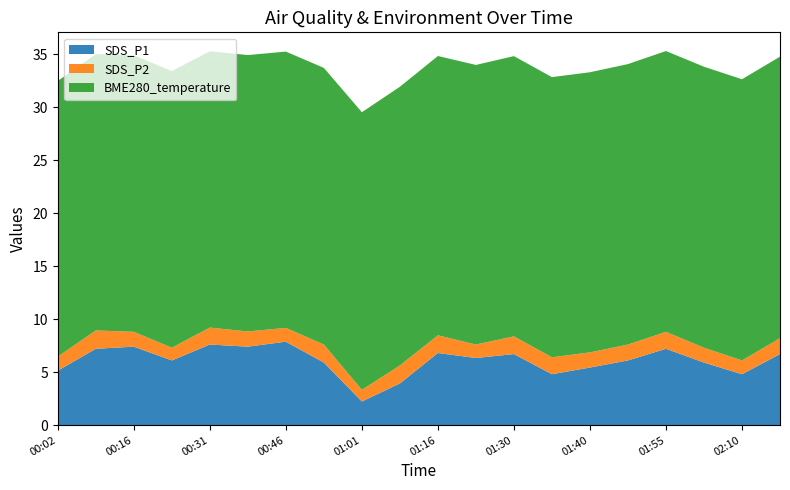

Reading right to left, list all the values displayed in this chart.

SDS_P1: 6.7	4.8	5.9	7.2	6.1	5.4	4.8	6.7	6.3	6.8	3.9	2.2	5.9	7.9	7.4	7.6	6.1	7.4	7.2	5.1
SDS_P2: 1.5	1.3	1.4	1.6	1.5	1.4	1.6	1.7	1.3	1.7	1.7	1.1	1.7	1.3	1.4	1.6	1.2	1.4	1.7	1.3
BME280_temperature: 26.6	26.5	26.5	26.5	26.4	26.4	26.4	26.4	26.4	26.3	26.3	26.2	26.1	26.1	26.1	26.1	26.1	26.1	26.1	26.0